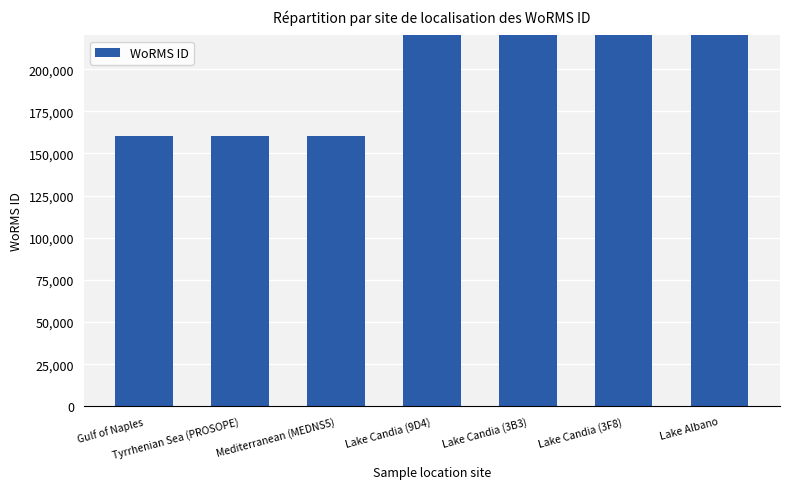

Is it true that the value at Lake Candia (3B3) is 335565?

False